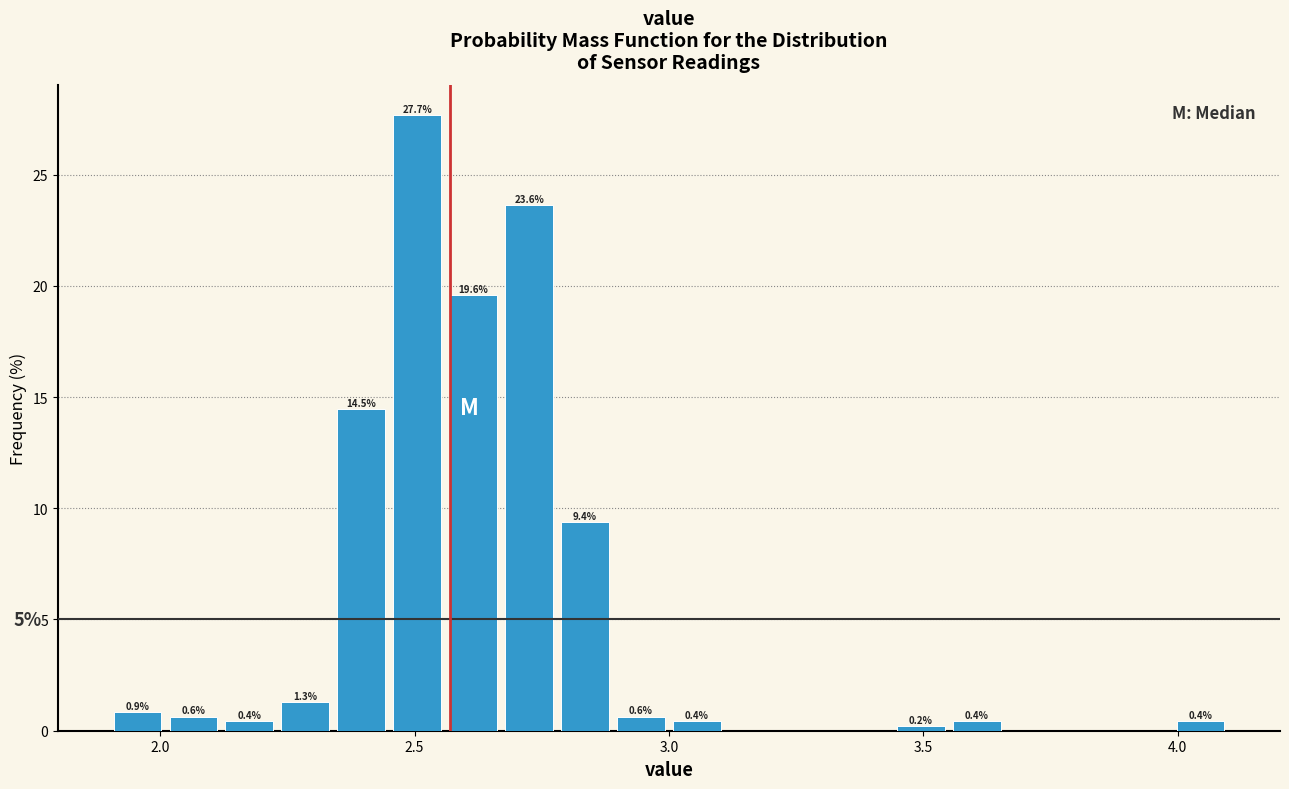

Read against the x-axis, roughly where is the centre of the tallest bar?

2.50